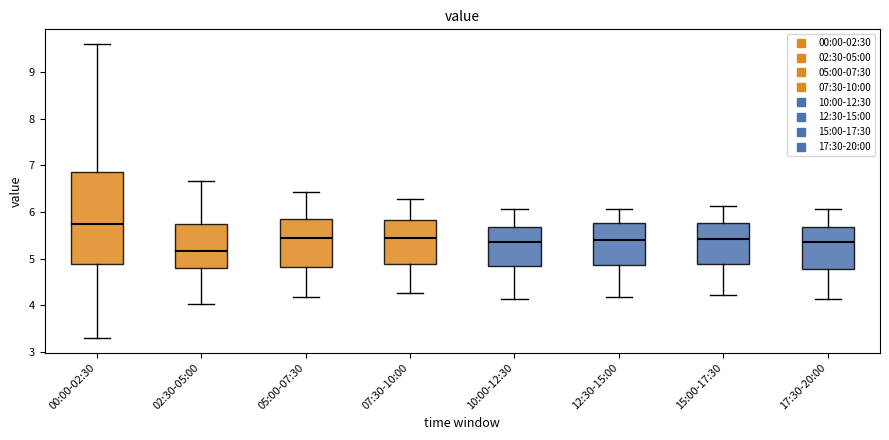

Which box is the tallest, from its lower edge to its upper edge?

00:00-02:30